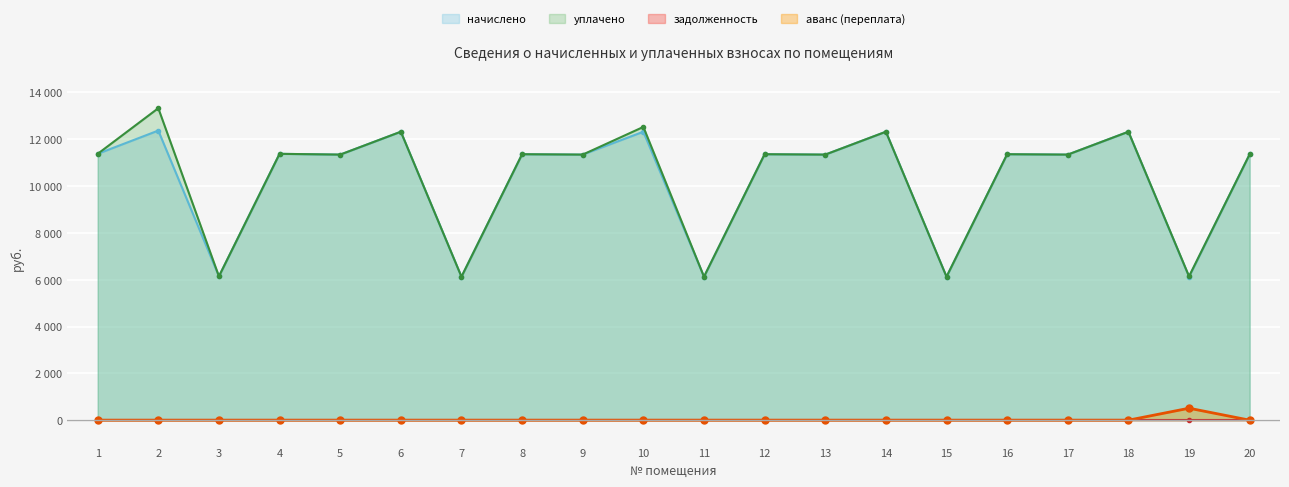

Is it true that аванс (переплата) equals 0.0 at 12?

True